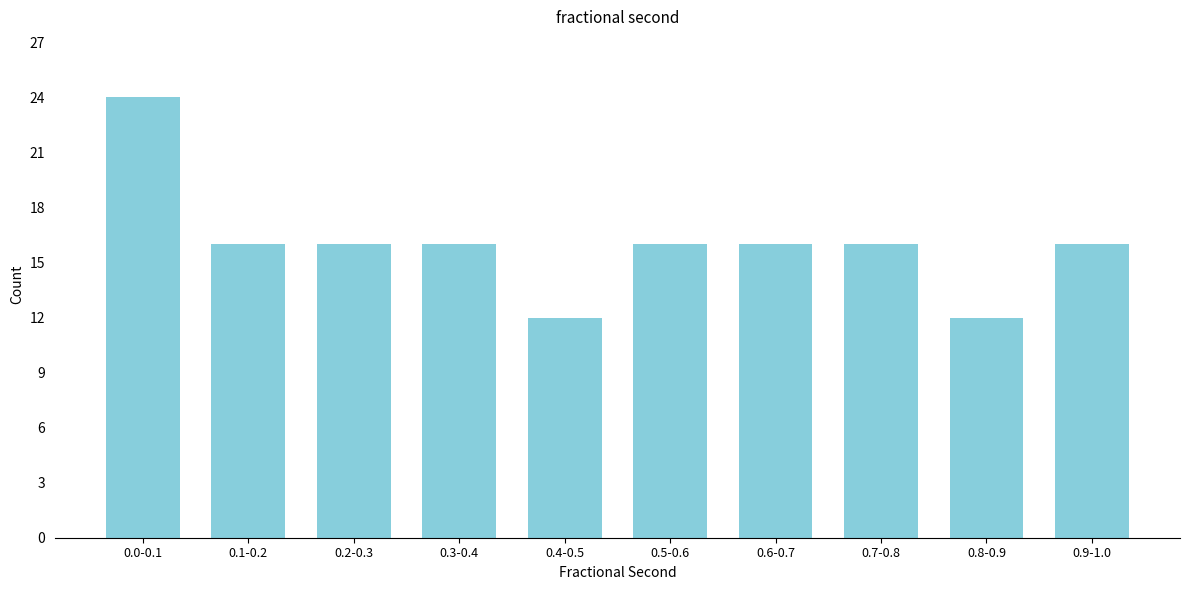

Reading left to right, transcribe all the data shown in this chart.

24	16	16	16	12	16	16	16	12	16